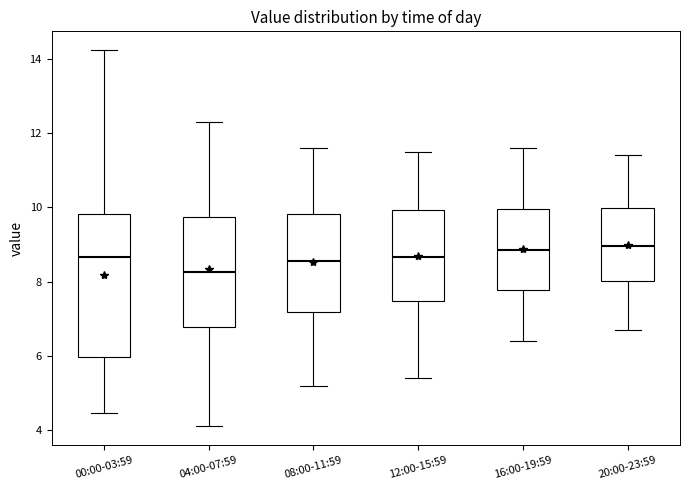

Reading left to right, transcribe this box plot: for each box, give where its median line is, the range the box spans, and where its two whiskers end, as read against the y-axis. The values are not printed on the chart, so give them approximately, as read against the axis.

00:00-03:59: median 8.6, box 6.0 to 9.8, whiskers 4.4 to 14.2
04:00-07:59: median 8.2, box 6.8 to 9.8, whiskers 4.2 to 12.4
08:00-11:59: median 8.6, box 7.2 to 9.8, whiskers 5.2 to 11.6
12:00-15:59: median 8.6, box 7.4 to 10.0, whiskers 5.4 to 11.6
16:00-19:59: median 8.8, box 7.8 to 10.0, whiskers 6.4 to 11.6
20:00-23:59: median 9.0, box 8.0 to 10.0, whiskers 6.8 to 11.4